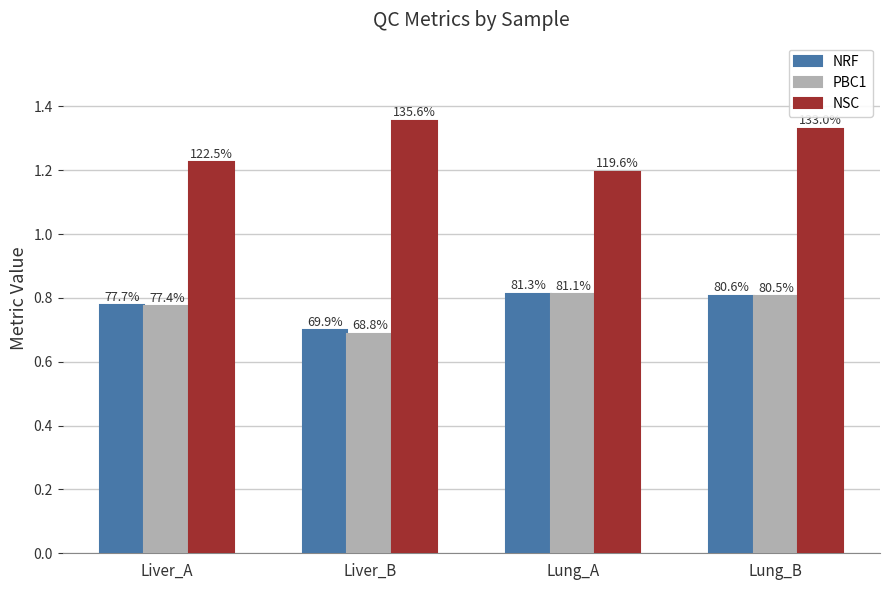

What is the sum of the NRF values at Liver_B and Lung_B?

1.5